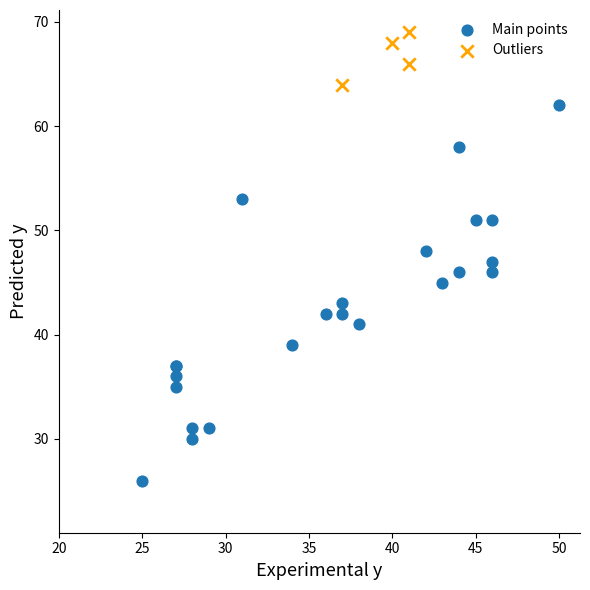

What are all the series names shown in the legend?

Main points, Outliers